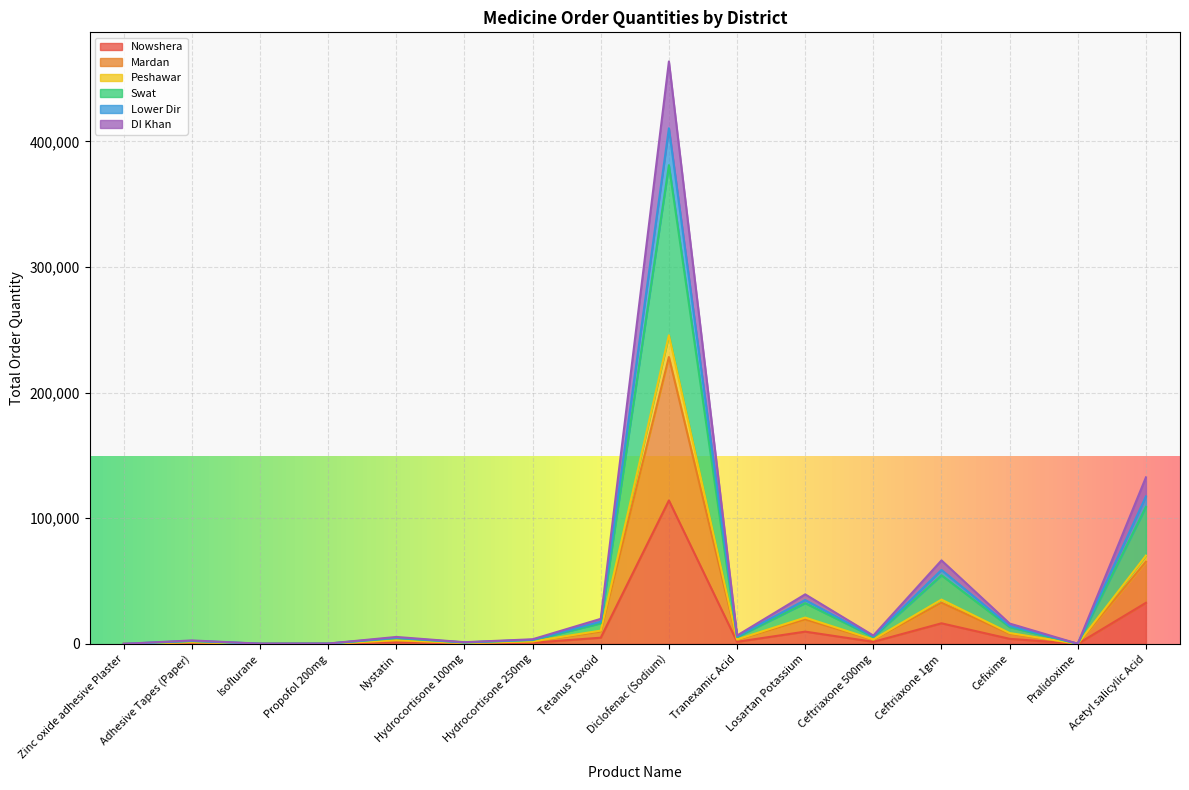

Between Tranexamic Acid and Losartan Potassium, which series saw the biggest shift?

Swat